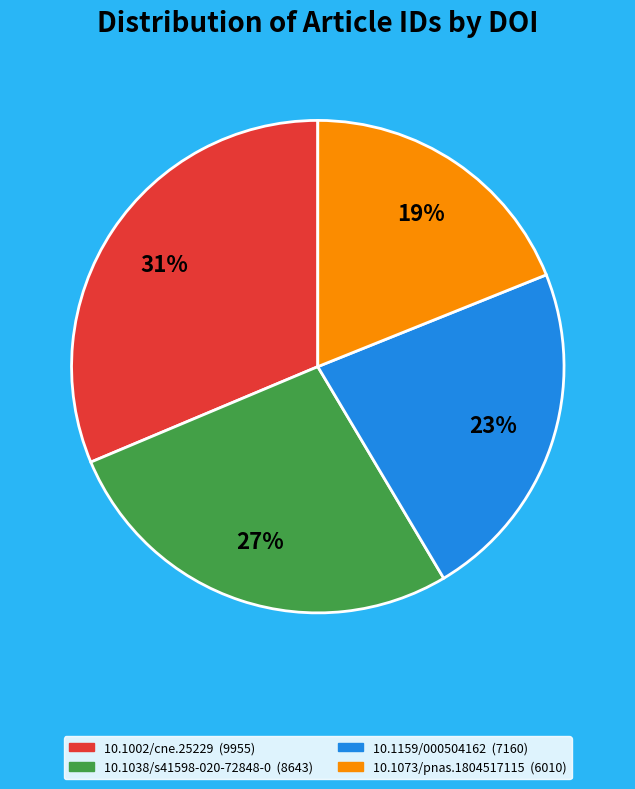

To the nearest percent, what is the difference between the 10.1073/pnas.1804517115 and 10.1002/cne.25229 slice percentages?

12%